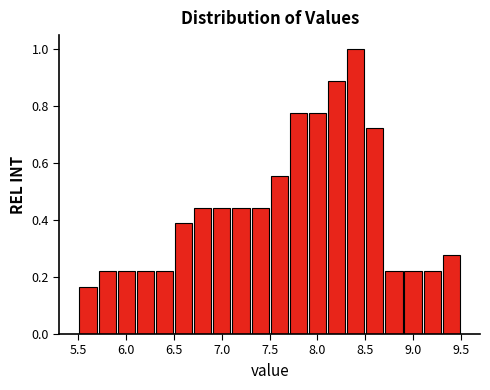

How tall is the bar that spans 5.7 to 5.9 on the x-axis? The values are not printed on the chart, so give them approximately, as read against the axis.

0.22